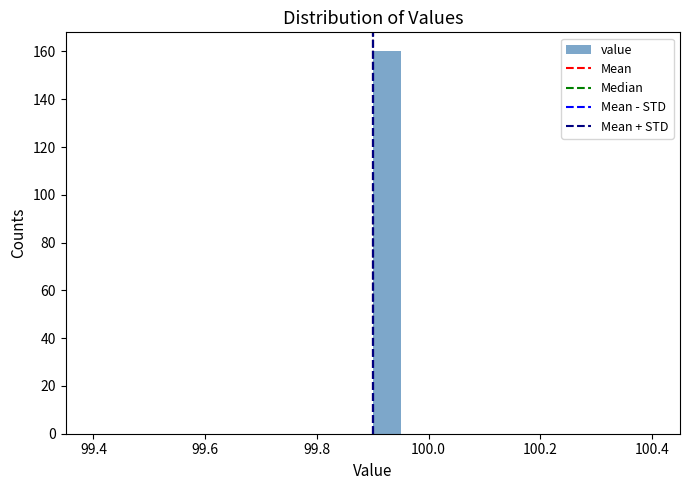

Read against the x-axis, roughly where is the centre of the tallest bar?

99.92